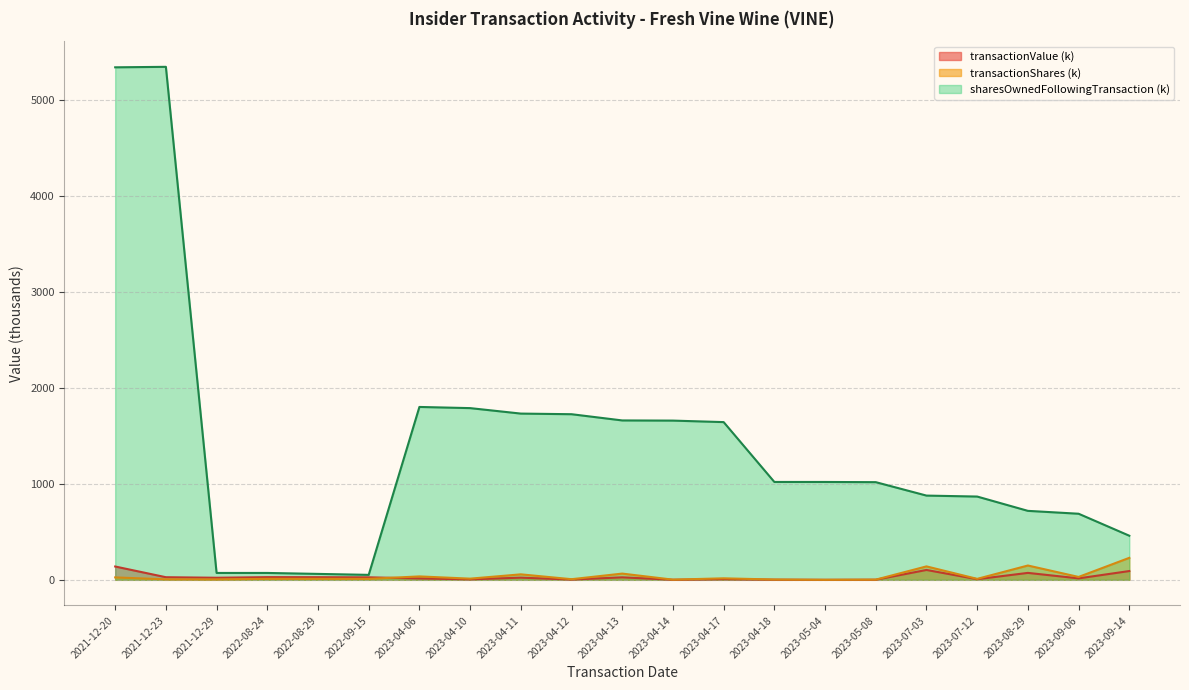

True or false: transactionValue and sharesOwnedFollowingTransaction cross at least once.

False